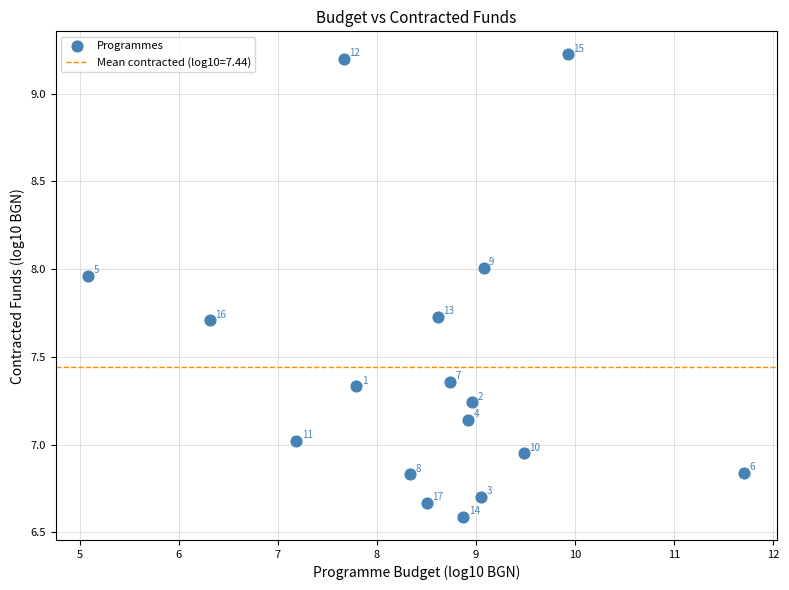

What is the range of Y values (max minus min)?

2.6